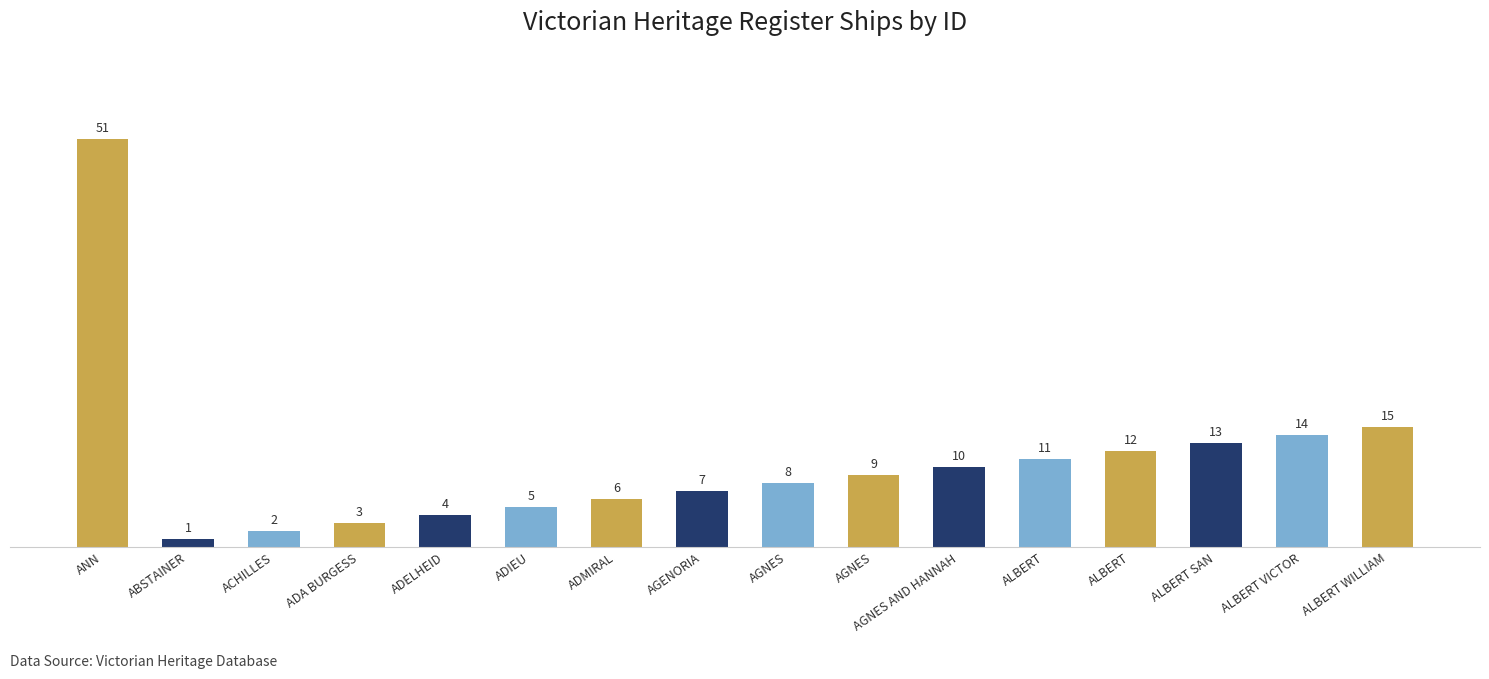

What is the change in value from ADIEU to AGNES?

+3